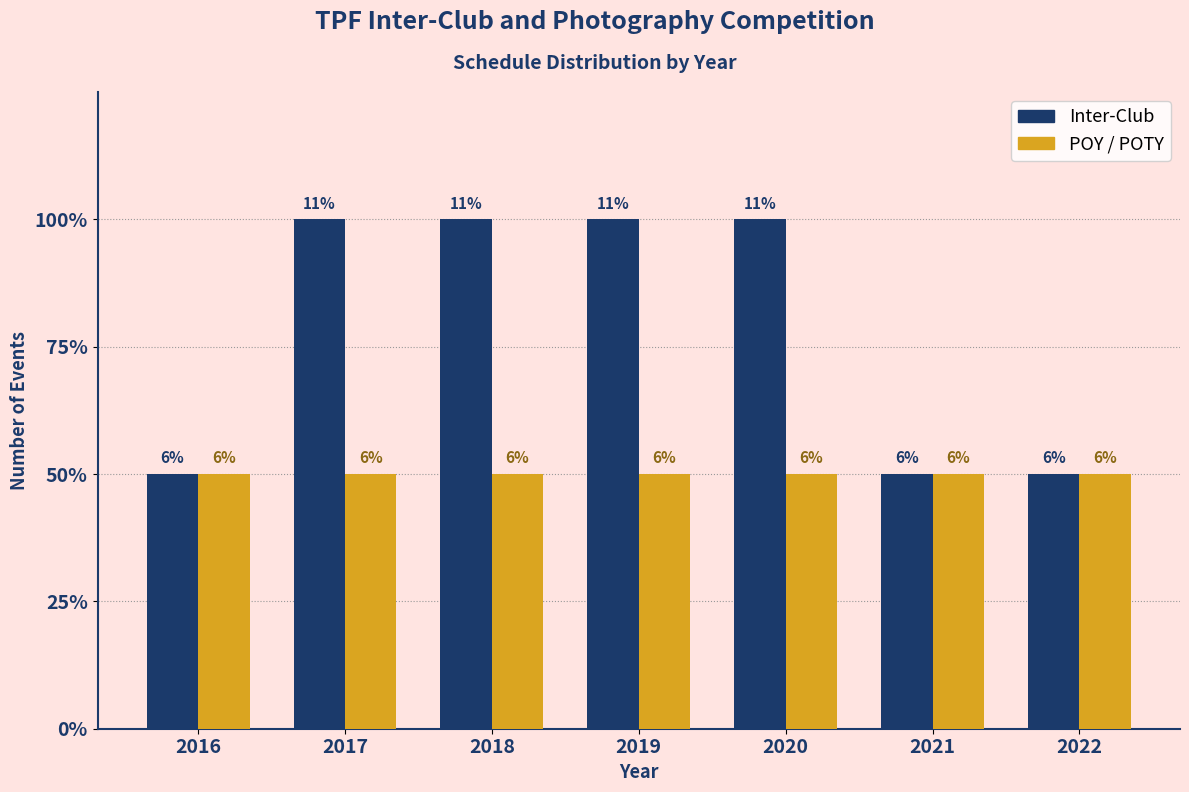

Does the chart contain any negative values?

No